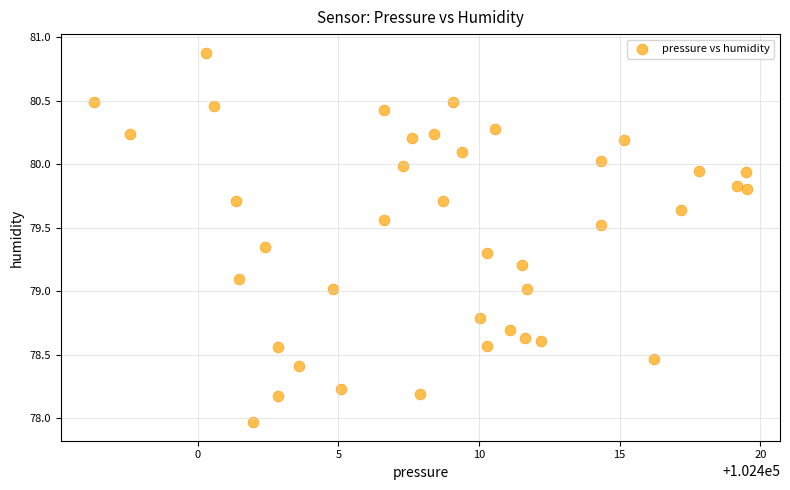

What is the range of Y values (max minus min)?

2.9